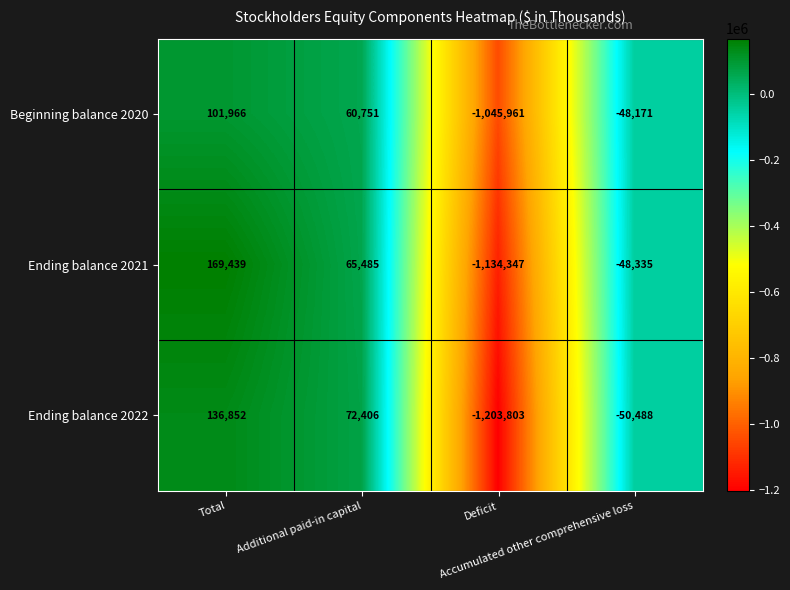

Which series has the widest spread of values?

Ending balance 2022